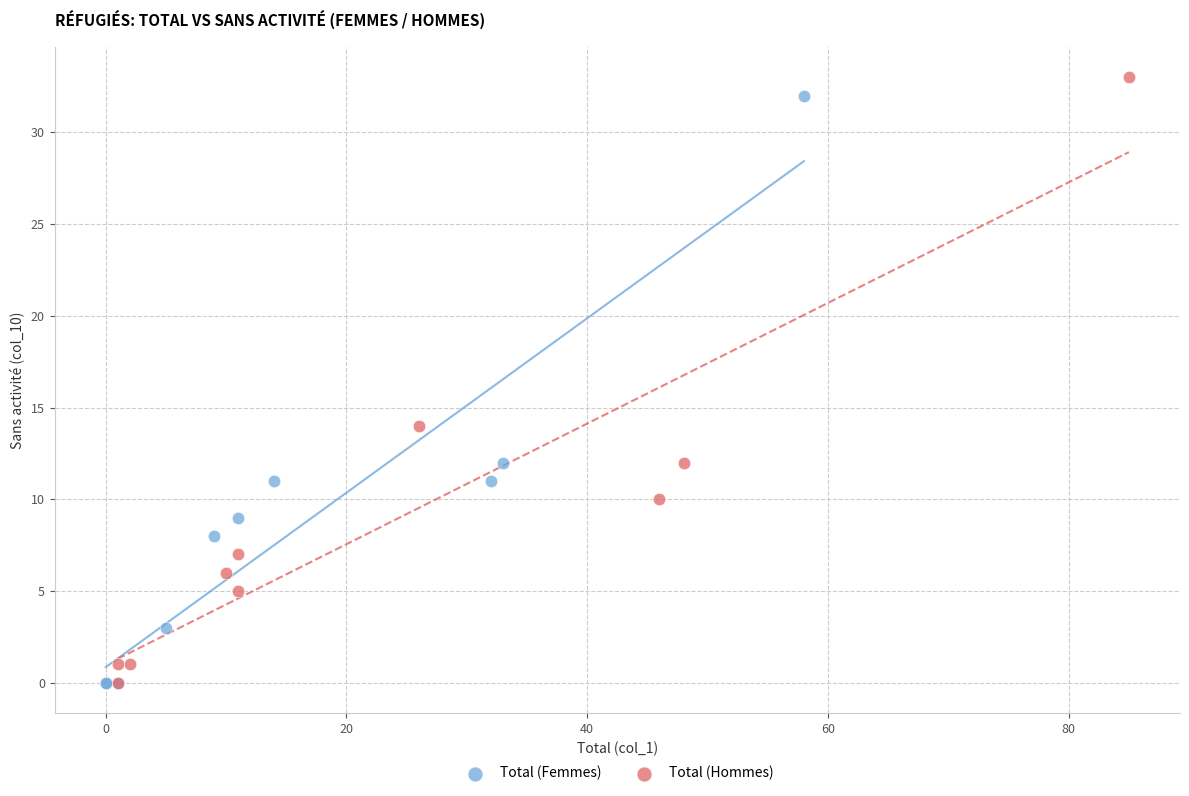

Which series has the largest Y range (max minus min)?

Total (Hommes)